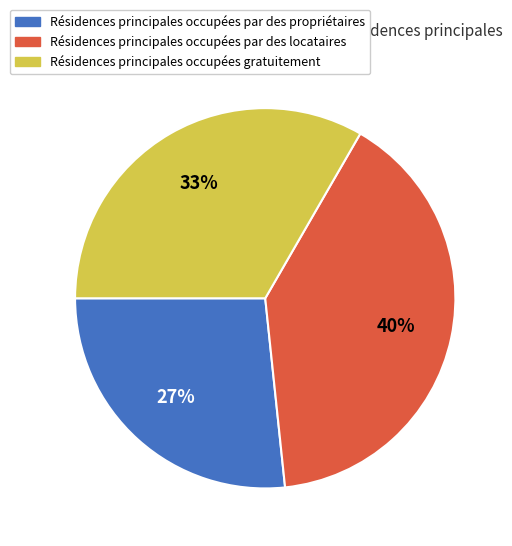

Does any single category account for the majority?

No